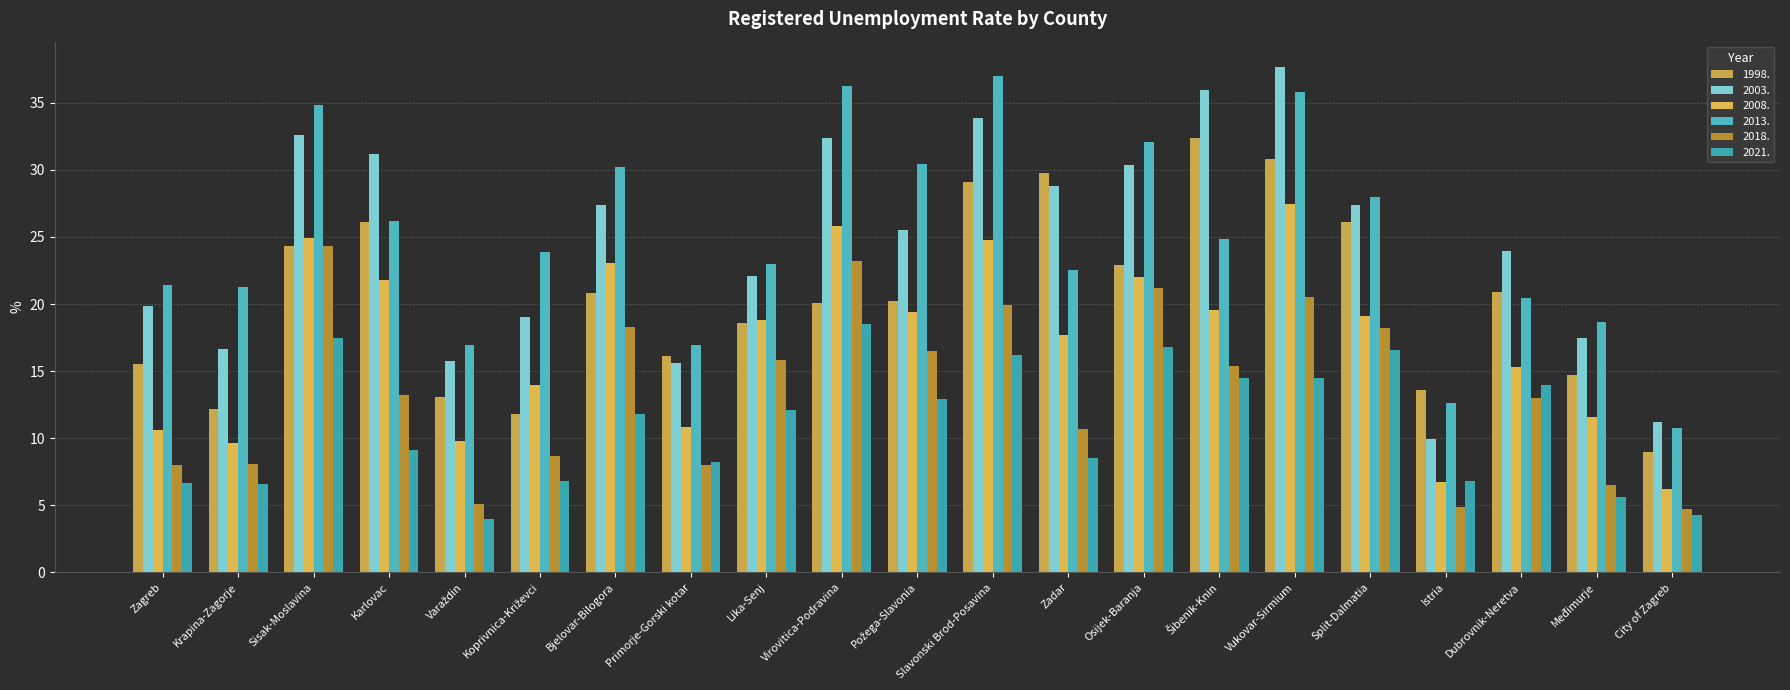

Which category has the highest value across all series?

Vukovar-Sirmium